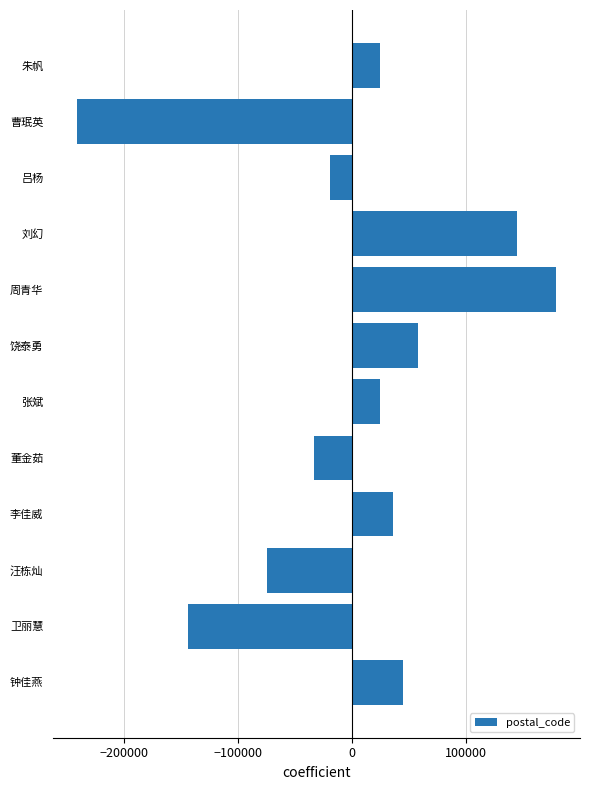

What is the value of the 6th bar from the top?

57872.8